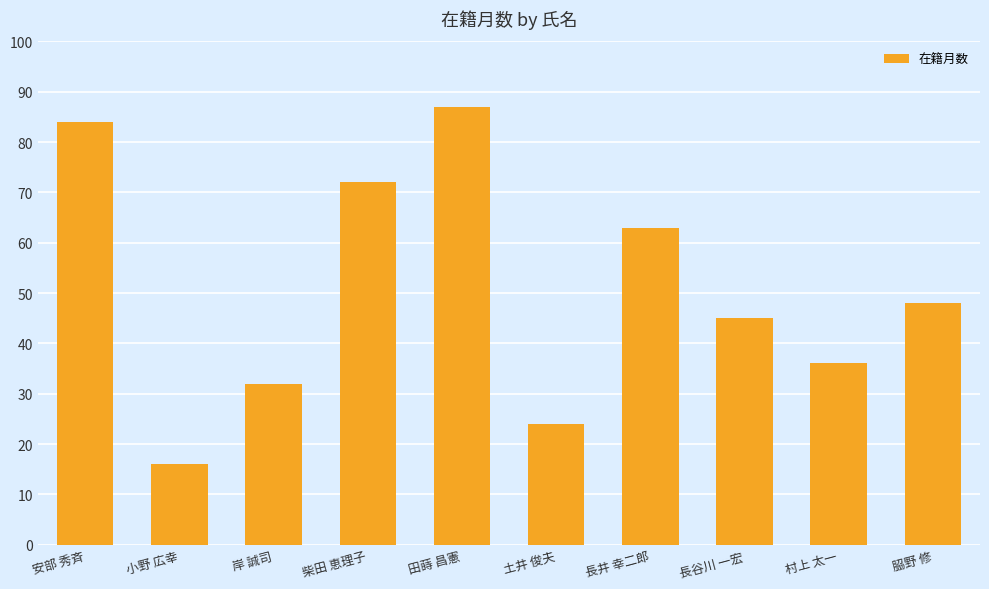

What position from the left is 土井 俊夫?

6